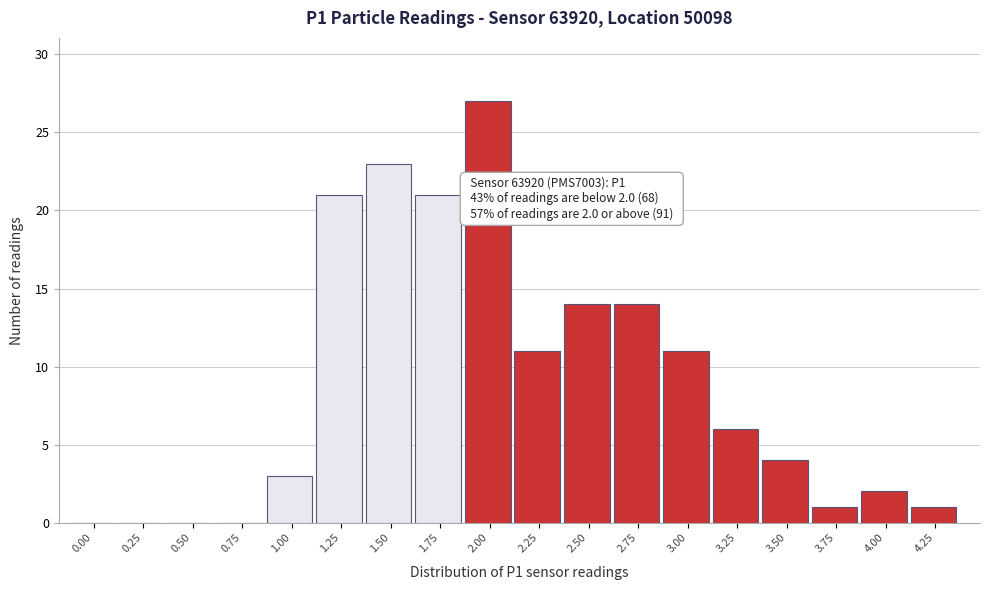

Reading left to right, what are all the values shown in this chart?

0.00=0	0.25=0	0.50=0	0.75=0	1.00=3	1.25=21	1.50=23	1.75=21	2.00=27	2.25=11	2.50=14	2.75=14	3.00=11	3.25=6	3.50=4	3.75=1	4.00=2	4.25=1